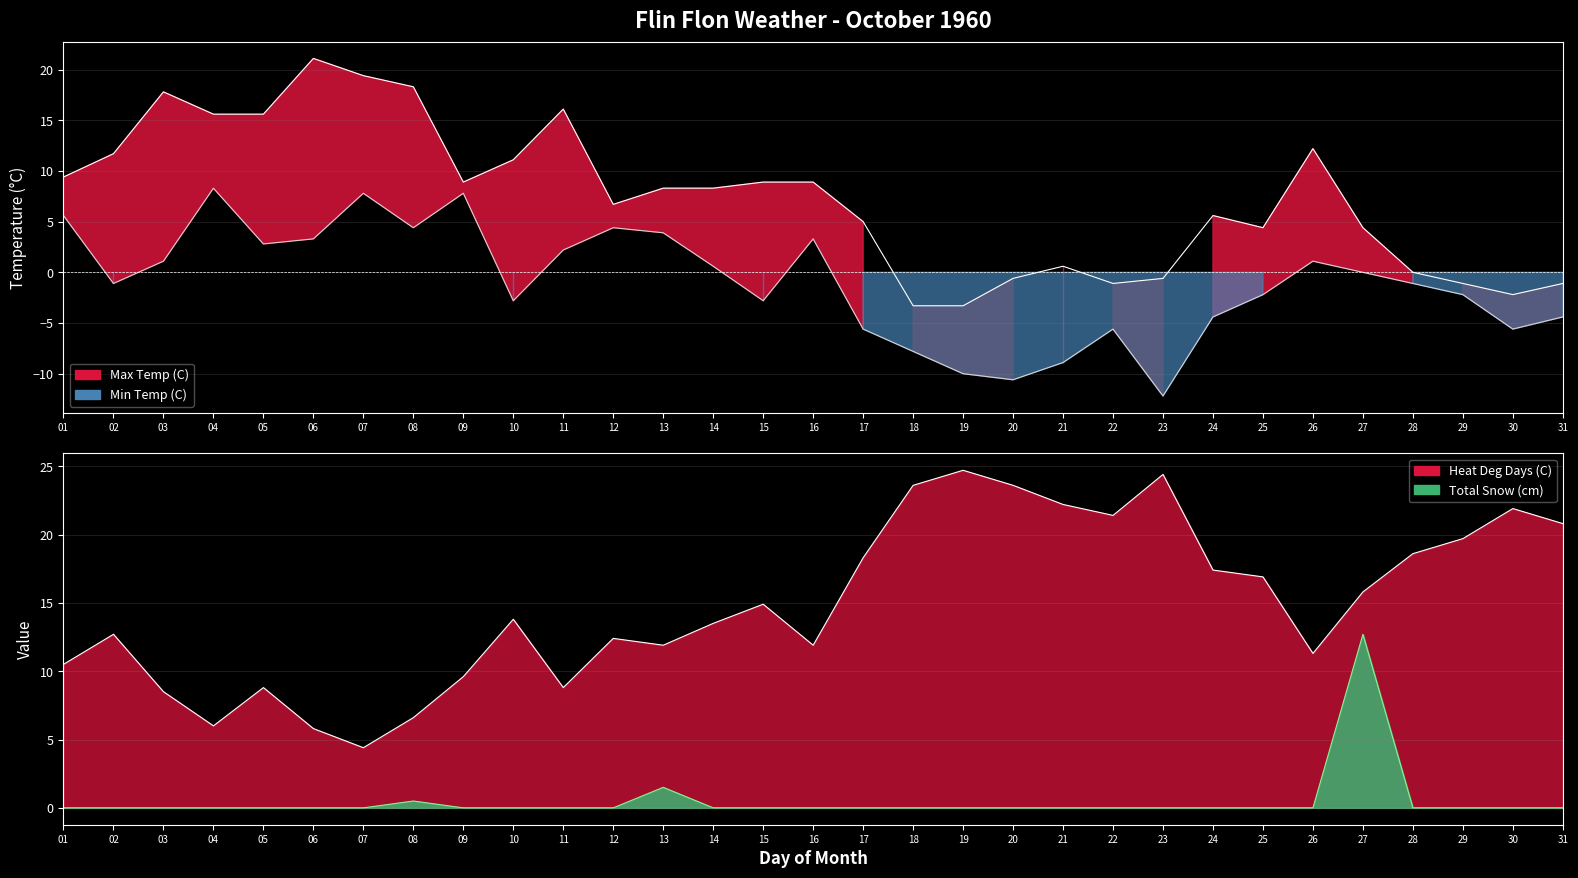

Where is Max Temp (C) nearest to the value 8?

13